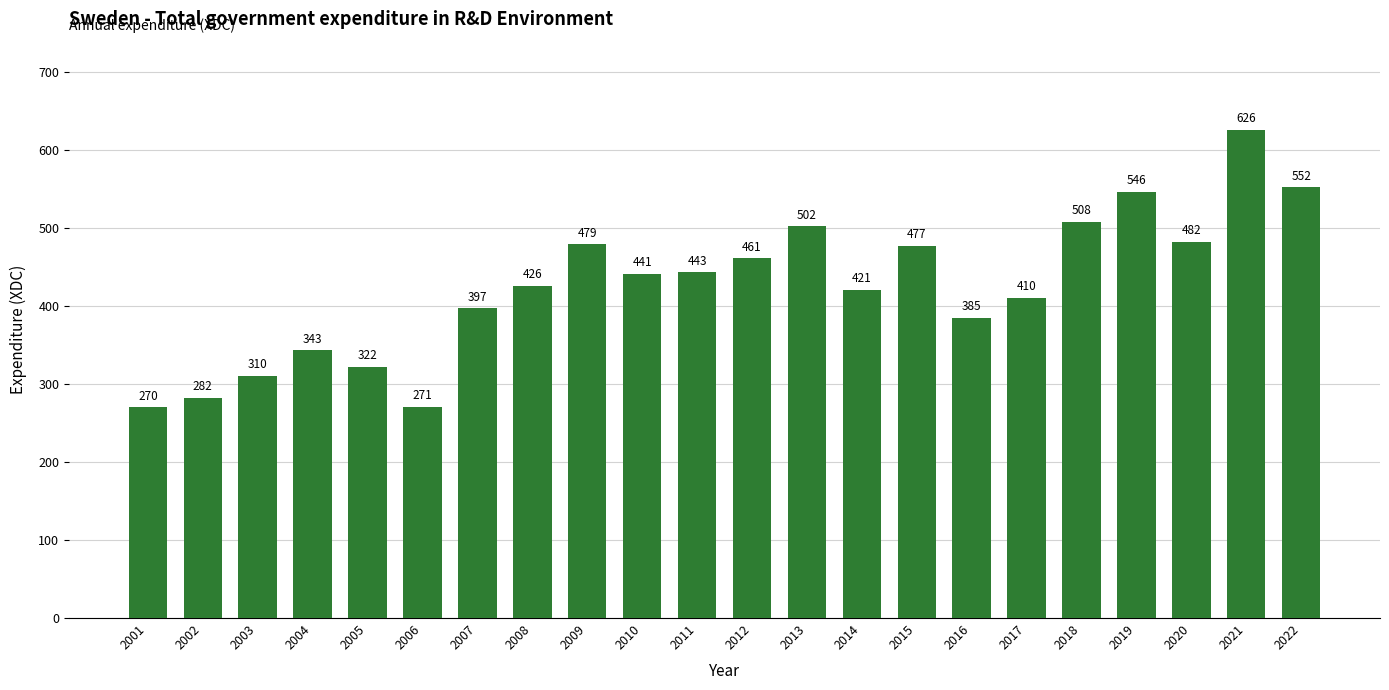

What value does the data have at 2013, to the nearest 50?

500